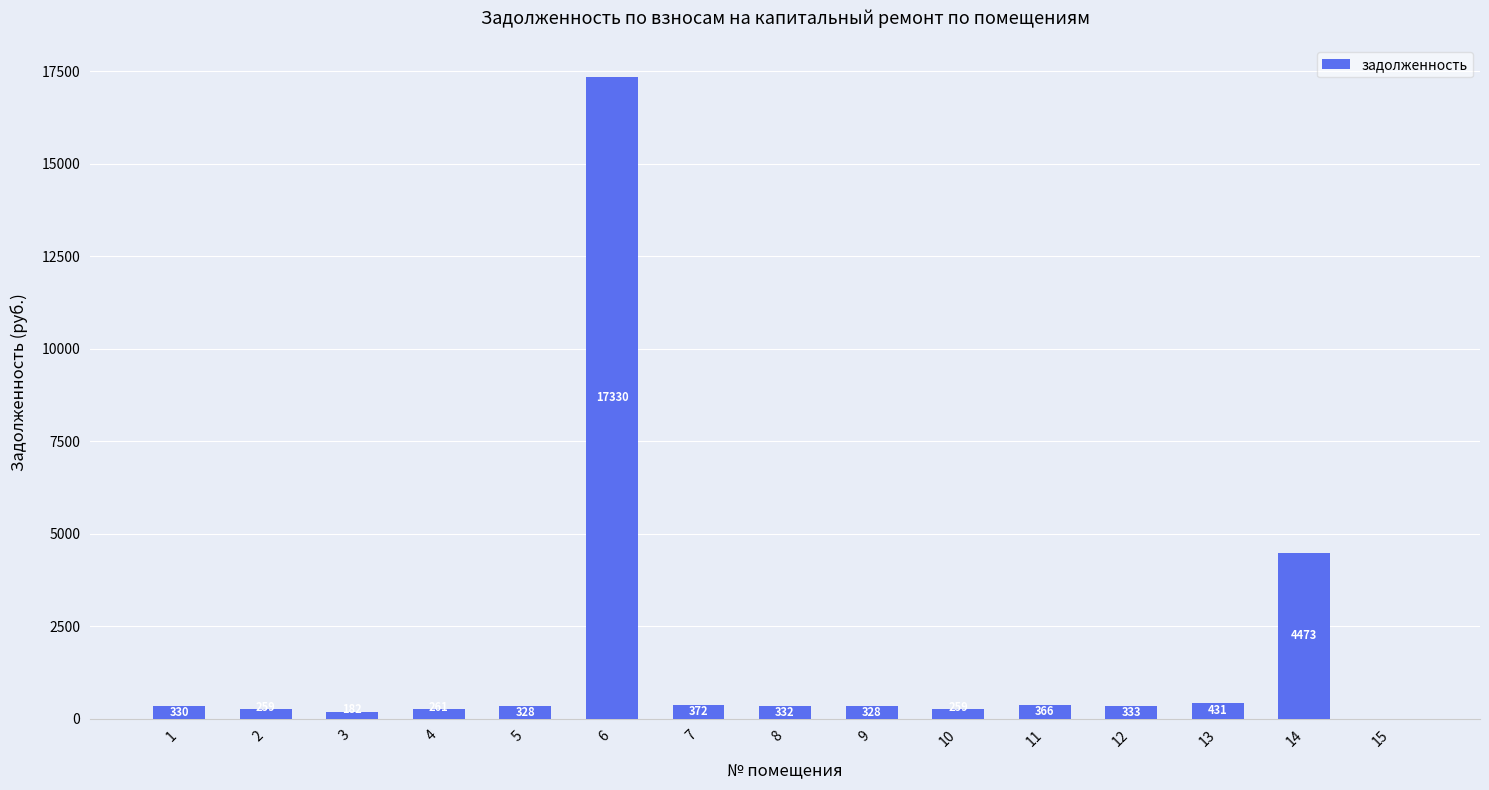

At which category does the chart reach its peak across all series?

6